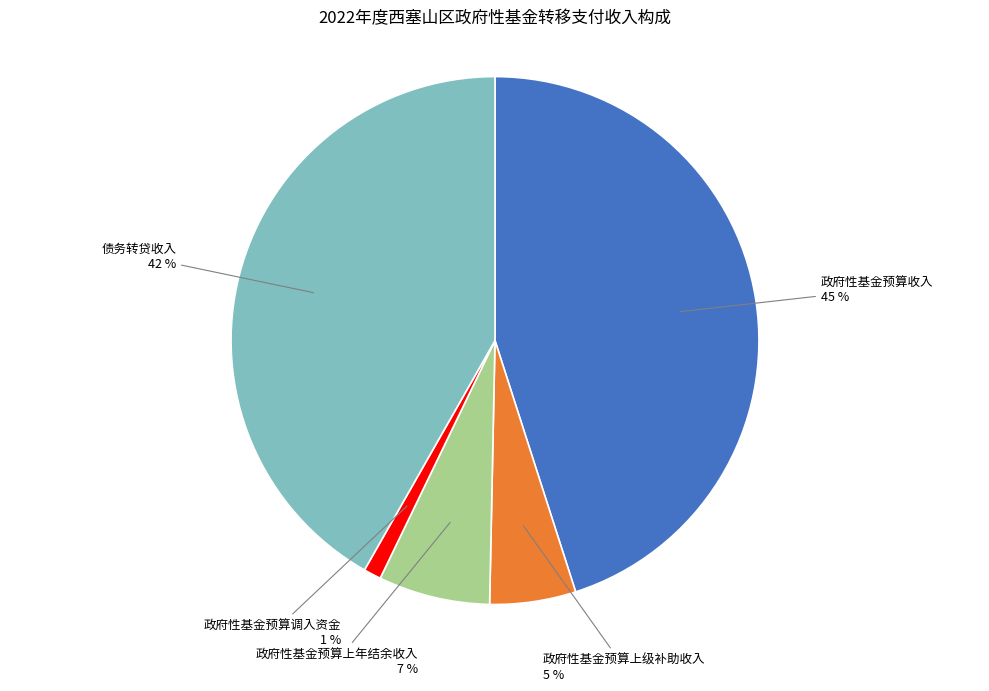

Does any single category account for the majority?

No